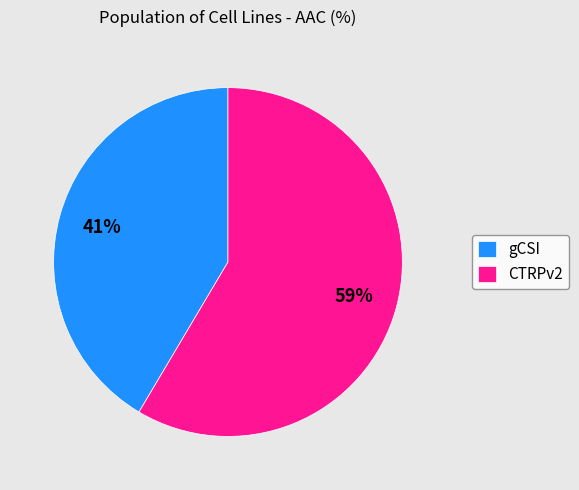

Does gCSI represent more than half of the total?

No